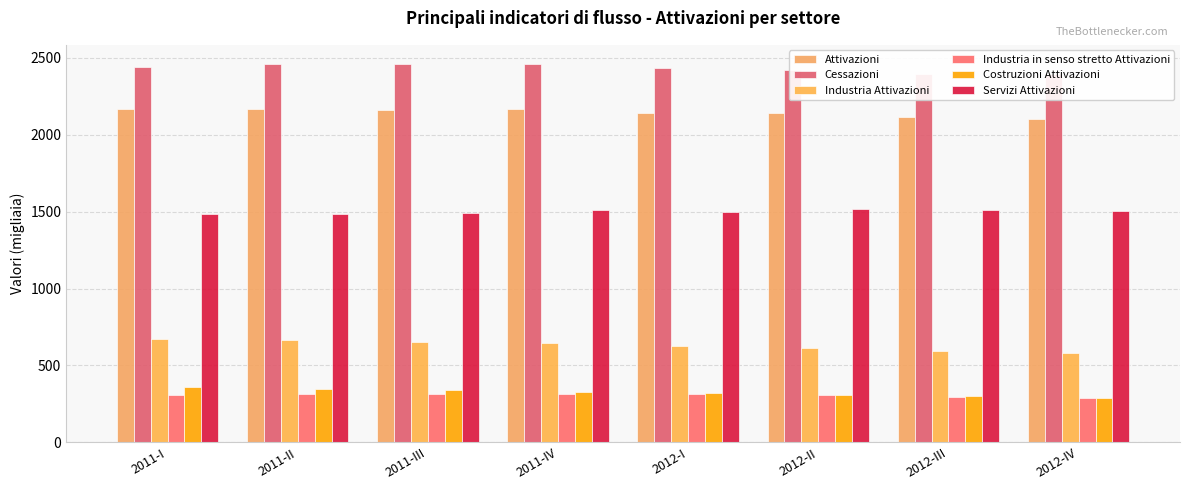

How many data points does each series have?

8